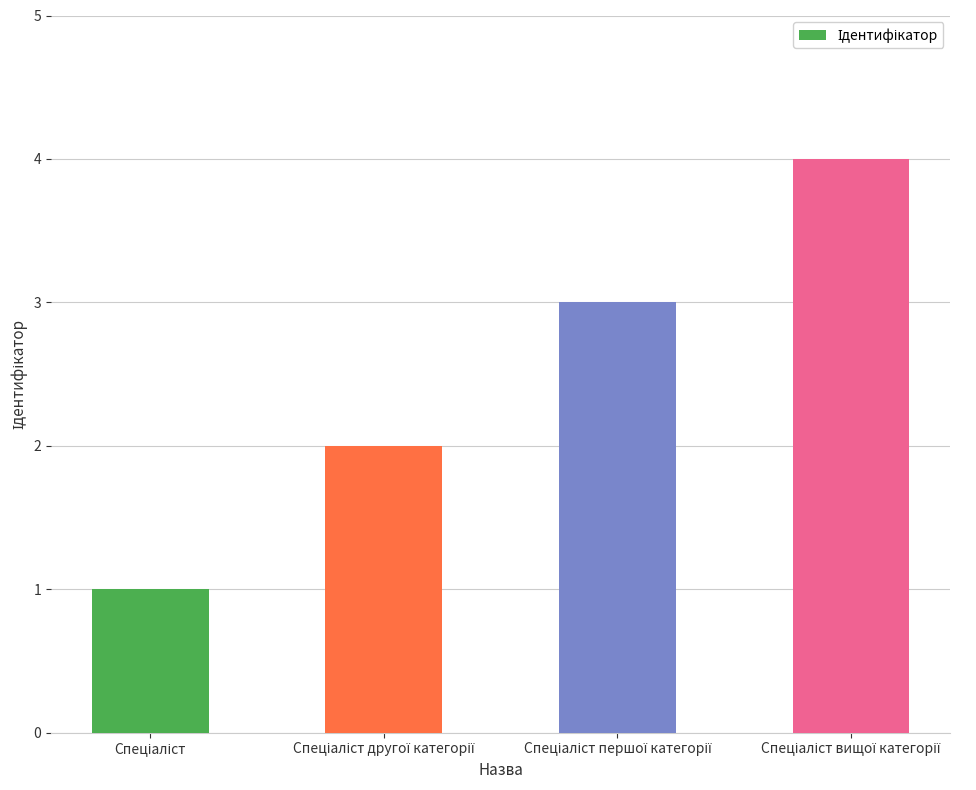

What is the difference between the maximum and minimum values?

3